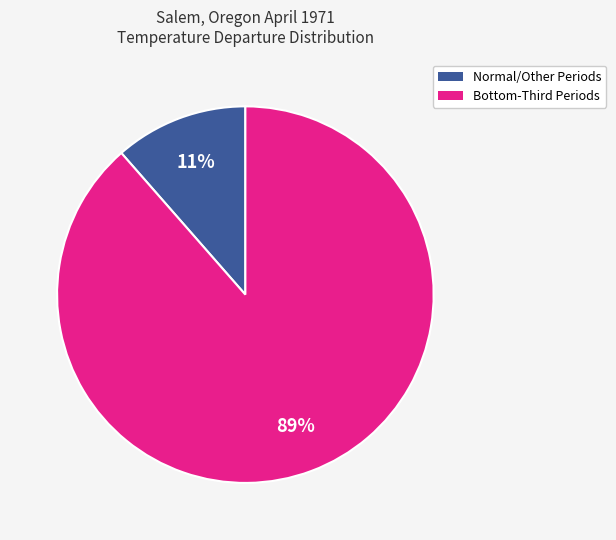

To the nearest percent, what is the average slice percentage?

50%